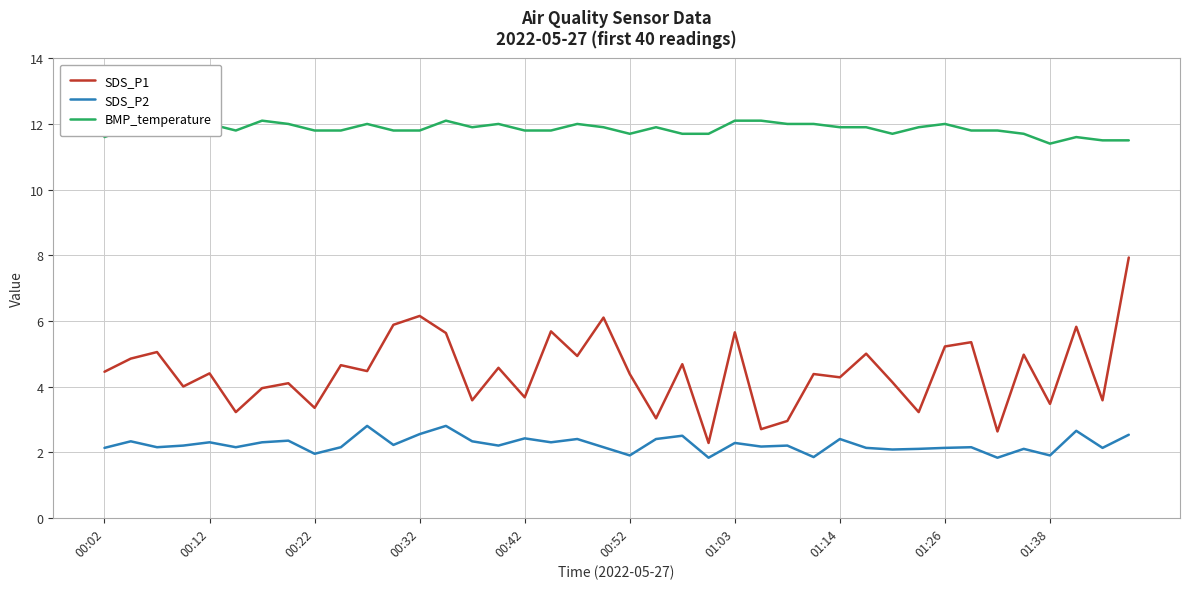

True or false: BMP_temperature and SDS_P2 cross at least once.

False